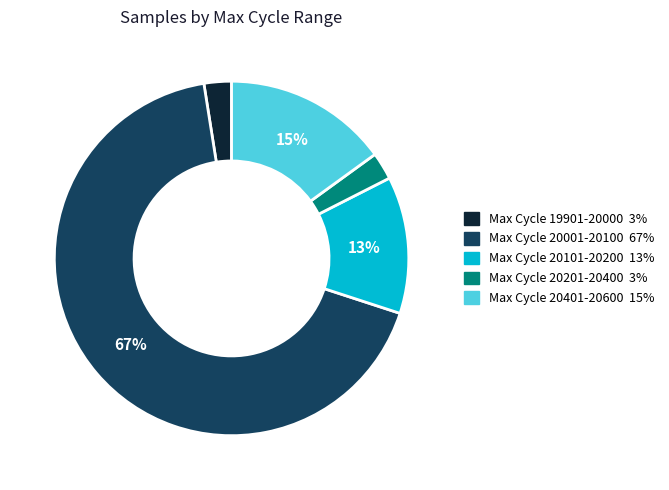

To the nearest percent, what is the average slice percentage?

20%